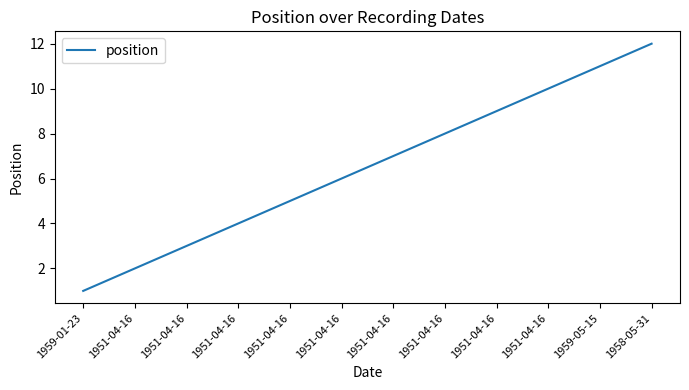

What is the change in value from 1959-01-23 to 1951-04-16?

+3